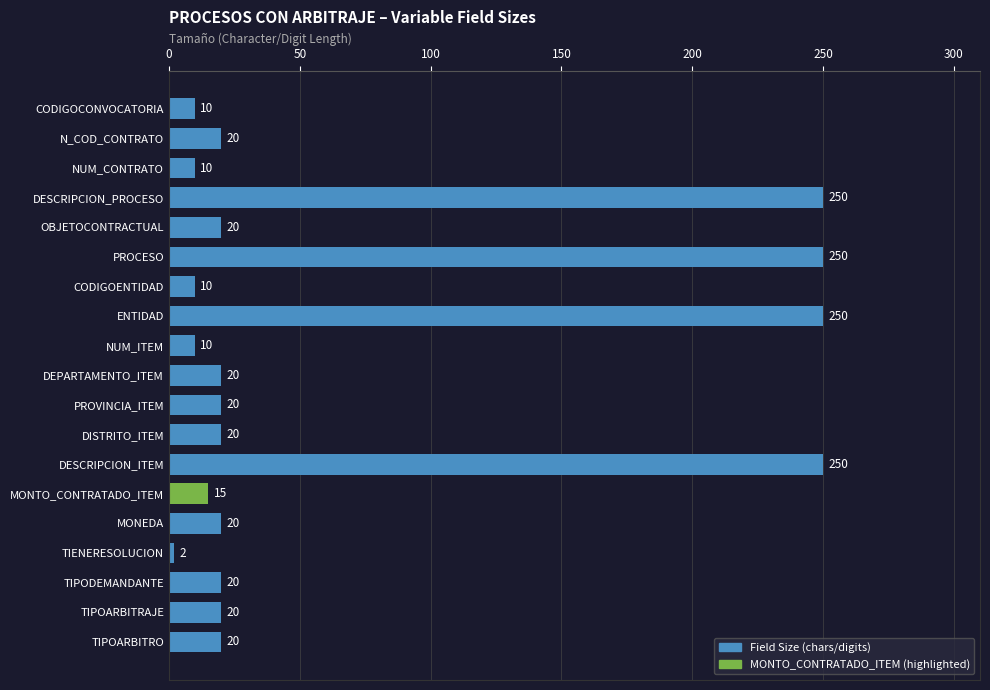

The value at PROCESO is 250. True or false?

True